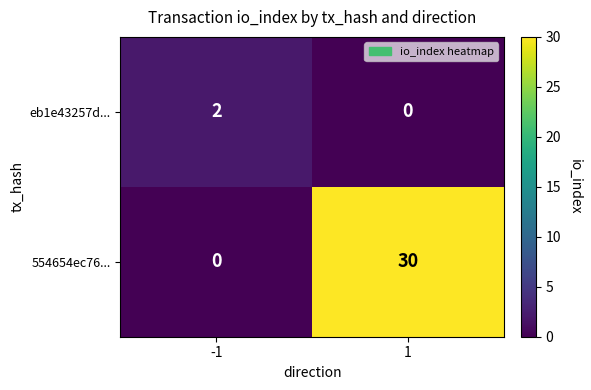

Is the value of eb1e43257d... at -1 greater than the value of 554654ec76... at 1?

No